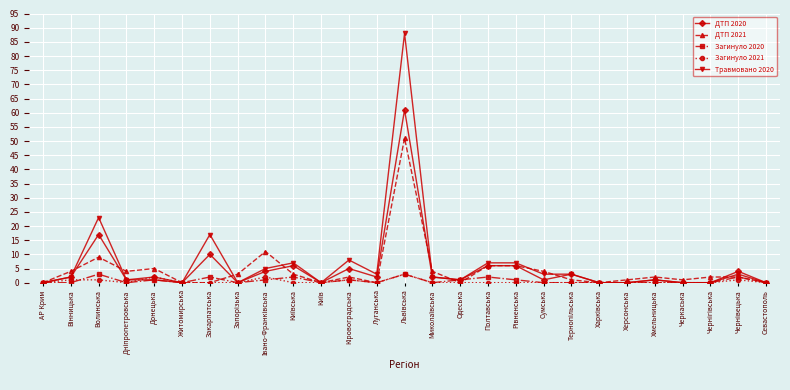

True or false: ДТП 2020 has more than 1 points higher than both neighbors.

True